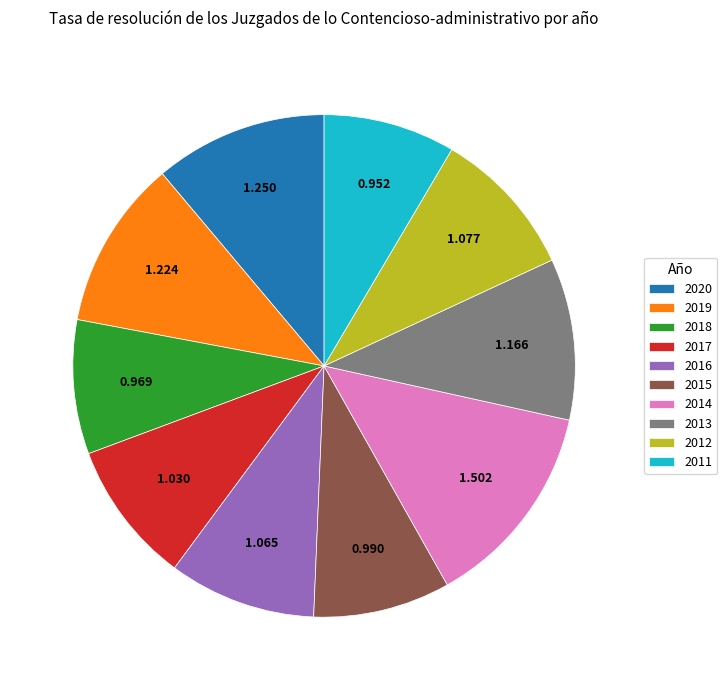

Does any single category account for the majority?

No